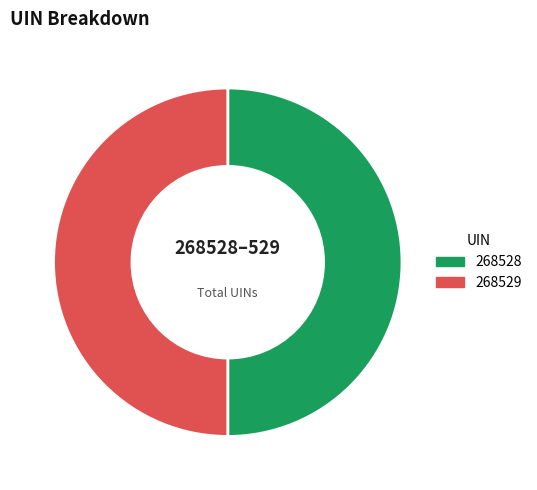

How many slices are in this pie chart?

2